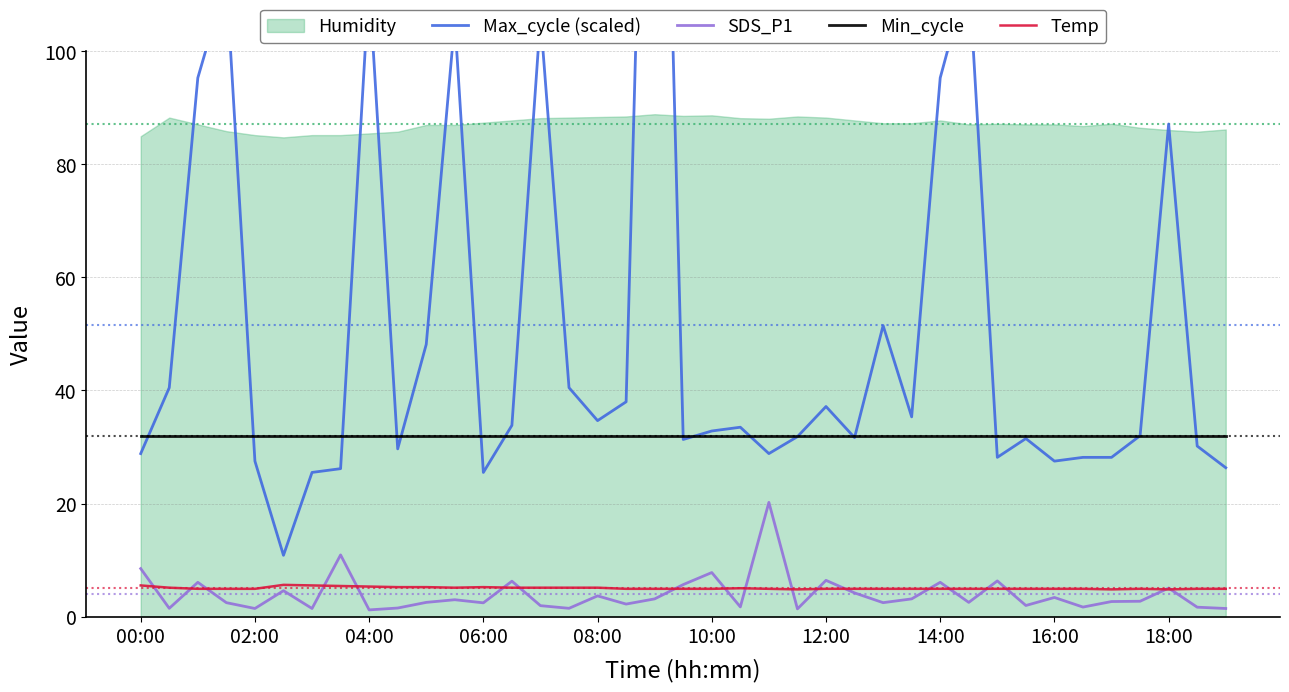

At which label is Min_cycle closest to 32?

00:00